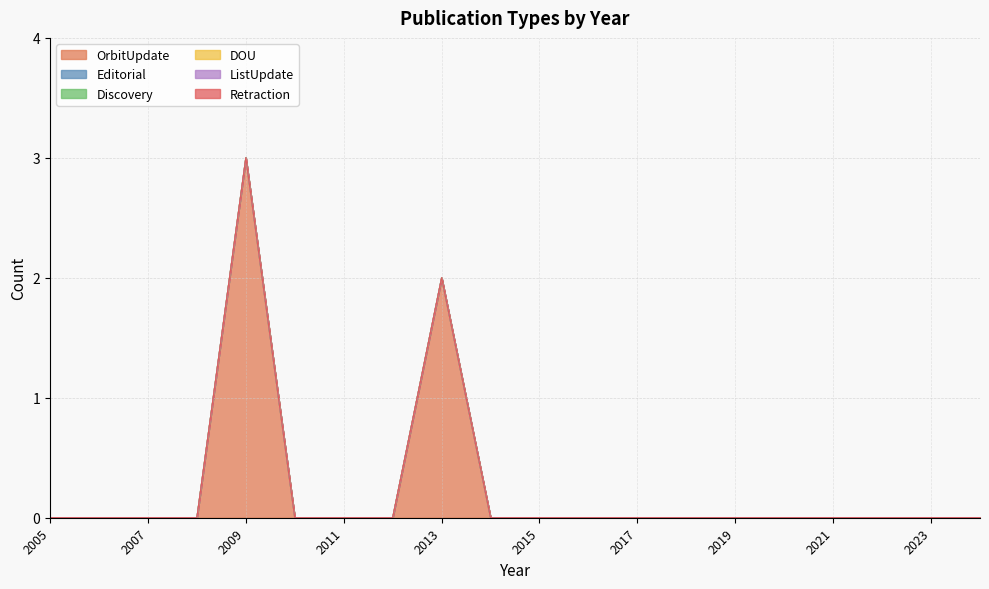

True or false: Discovery has more than 0 interior local peaks.

False